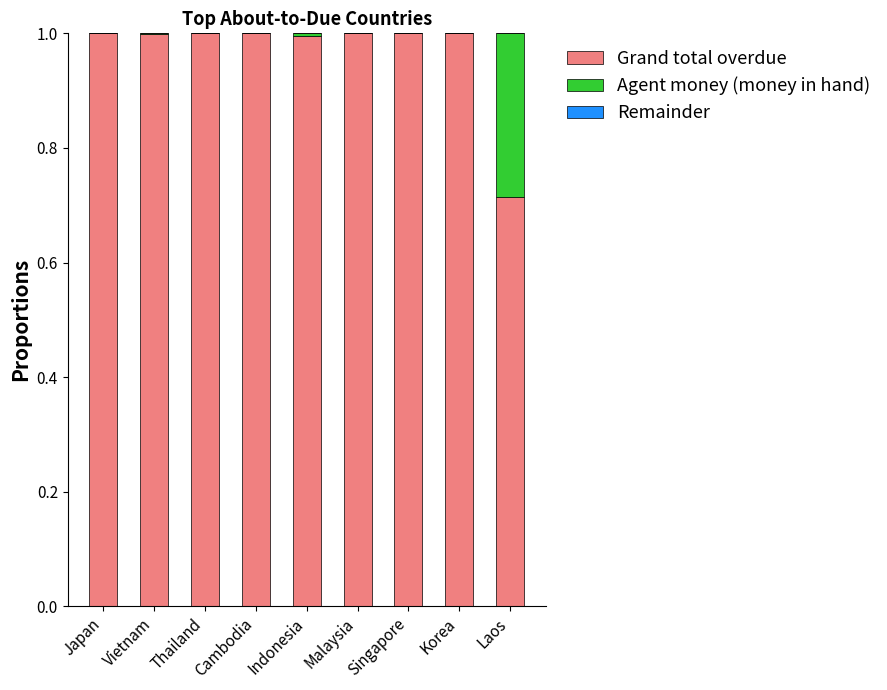

What is the total value across all series at Korea?

1.0